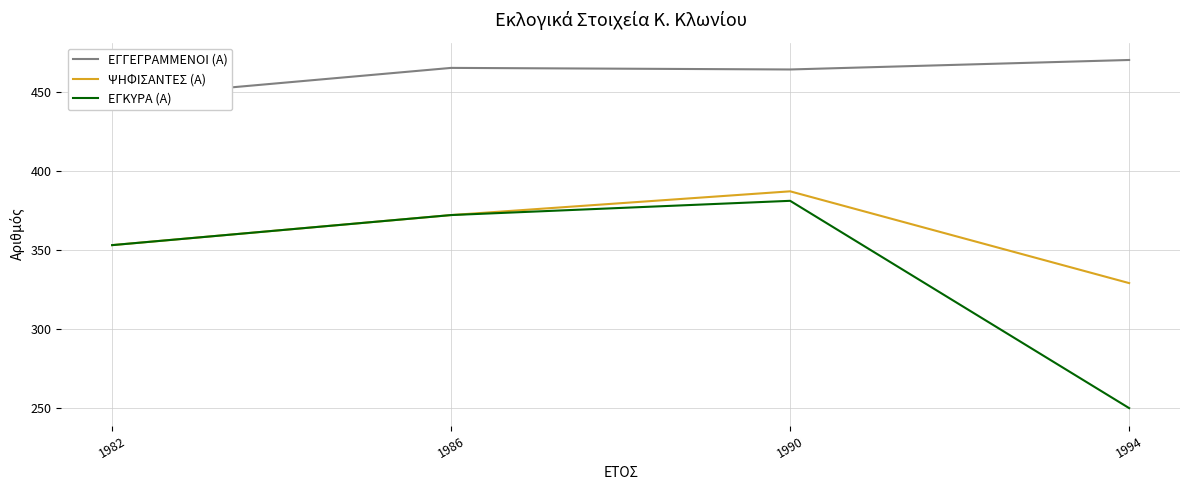

True or false: ΨΗΦΙΣΑΝΤΕΣ (Α) and ΕΓΓΕΓΡΑΜΜΕΝΟΙ (Α) cross at least once.

False